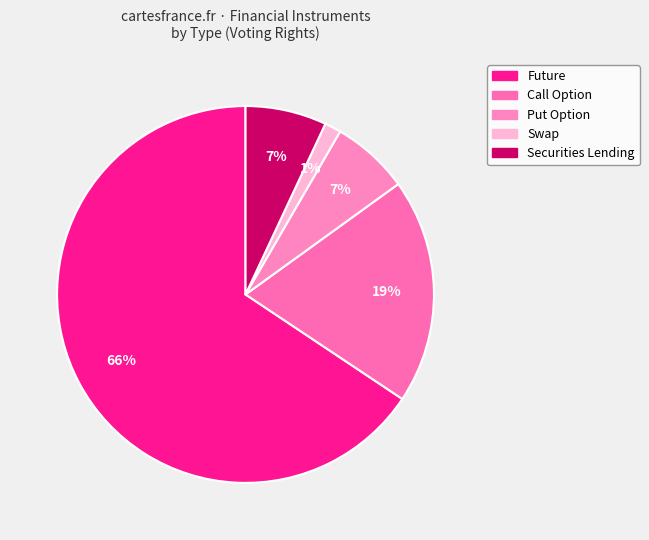

How many segments does this pie chart have?

5